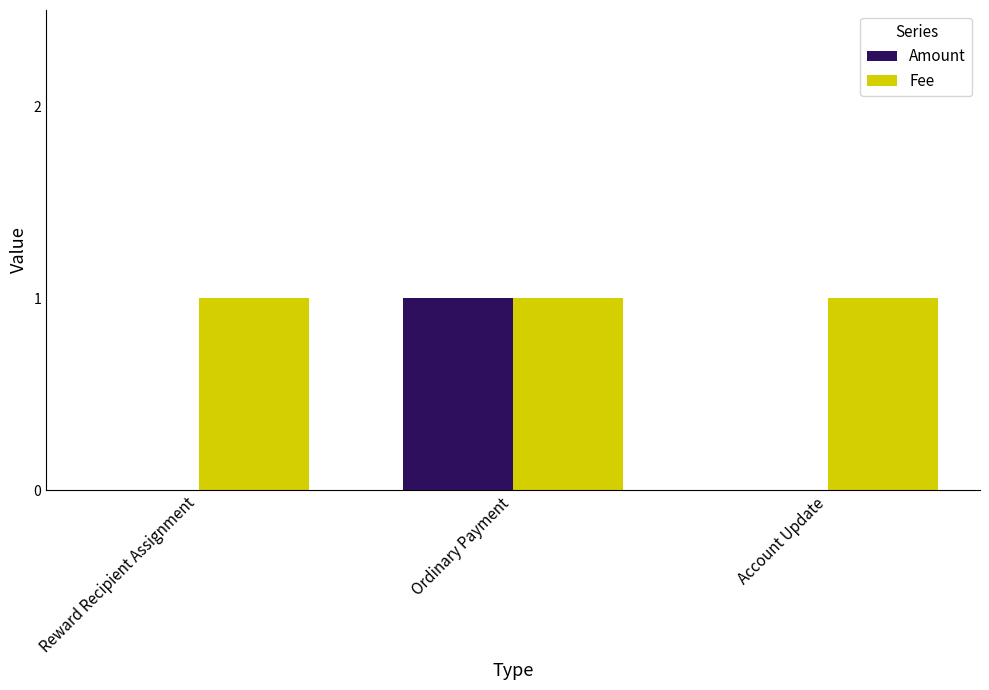

Reading left to right, transcribe all the data shown in this chart.

Amount: 0	1	0
Fee: 1	1	1